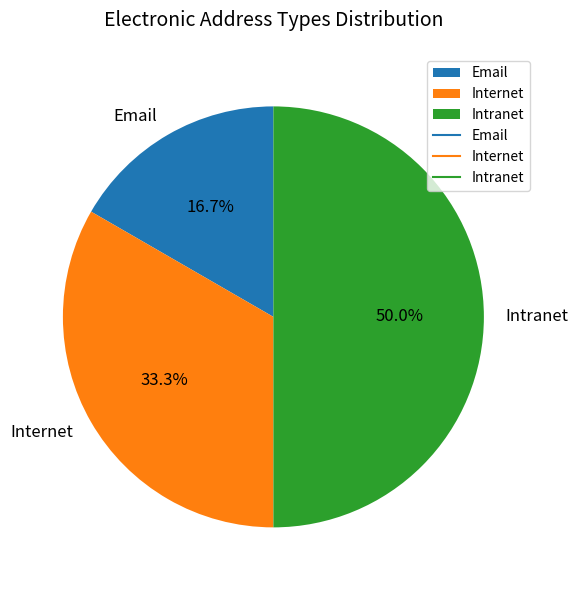

What portion of the pie excludes Internet?

66.7%